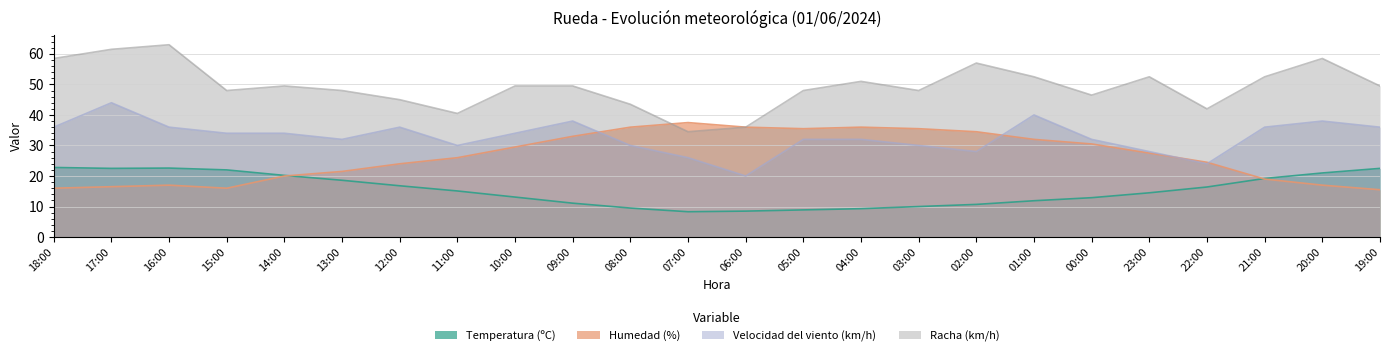

Is the value of Racha (km/h) at 18:00 greater than the value of Humedad (%) at 12:00?

Yes